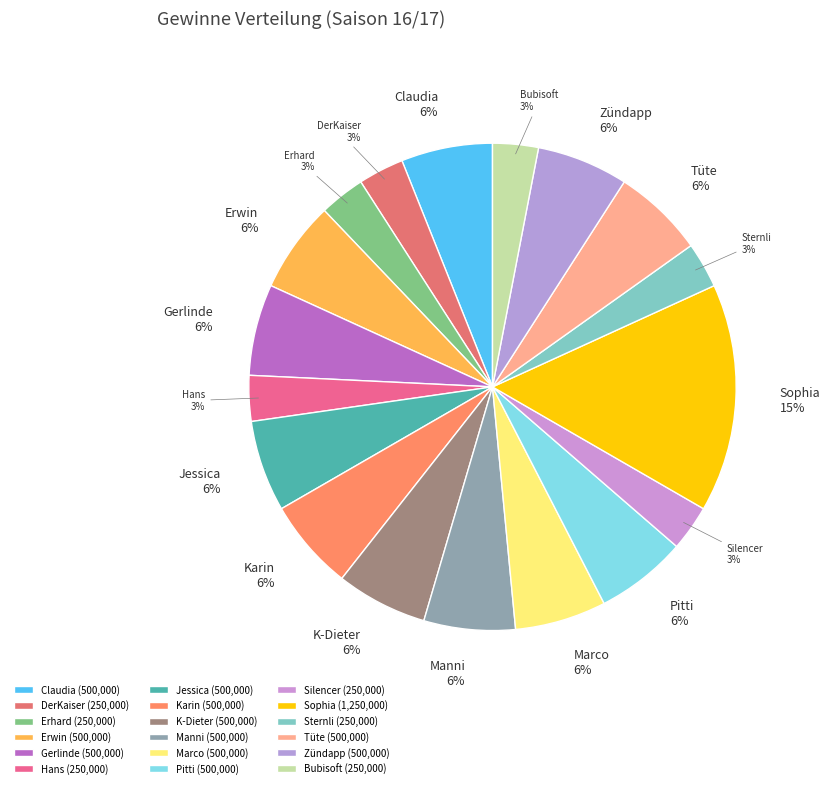

What is the ratio of the value at Pitti to the value at Claudia?

1.0